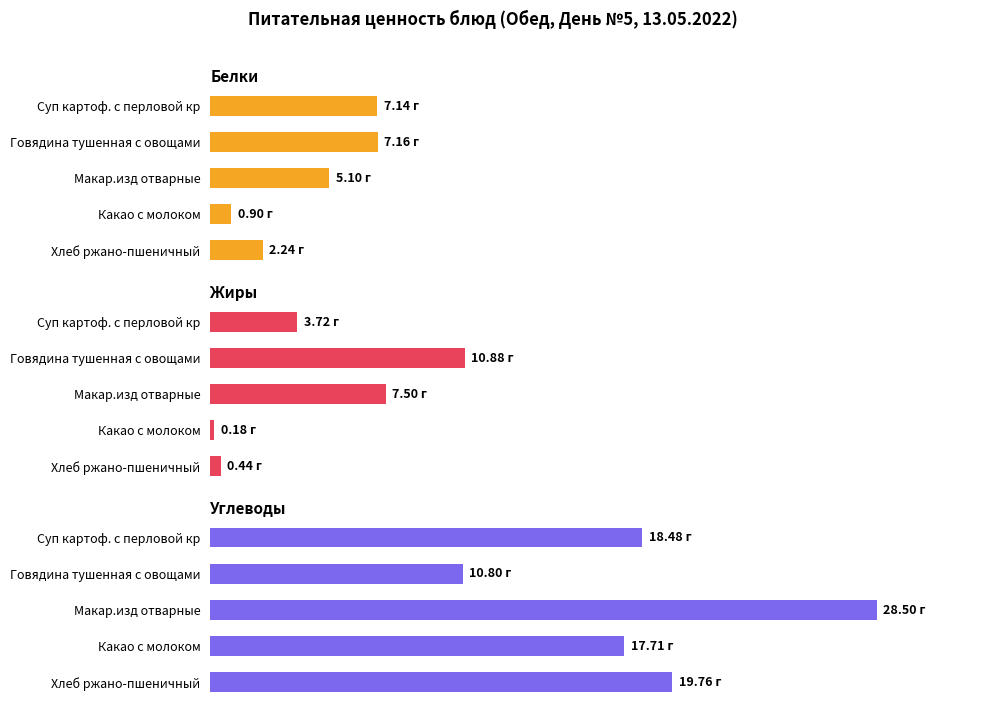

Reading right to left, extract all data points from this chart.

Белки: 2.2	0.9	5.1	7.2	7.1
Жиры: 0.4	0.2	7.5	10.9	3.7
Углеводы: 19.8	17.7	28.5	10.8	18.5